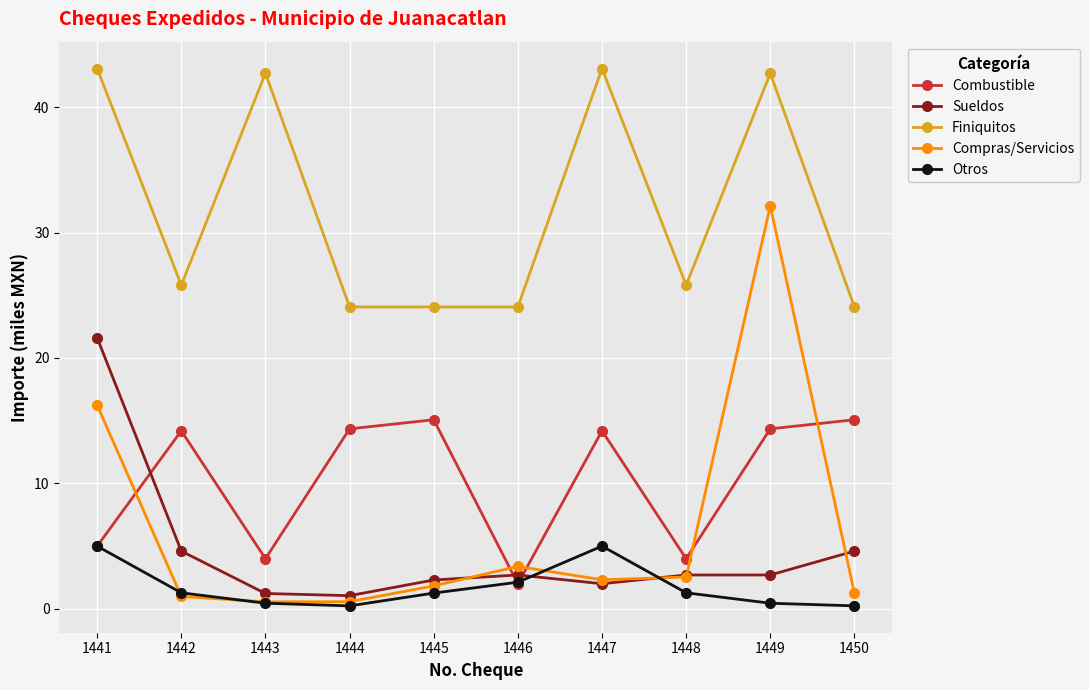

At which category does Finiquitos reach its first local peak?

1443